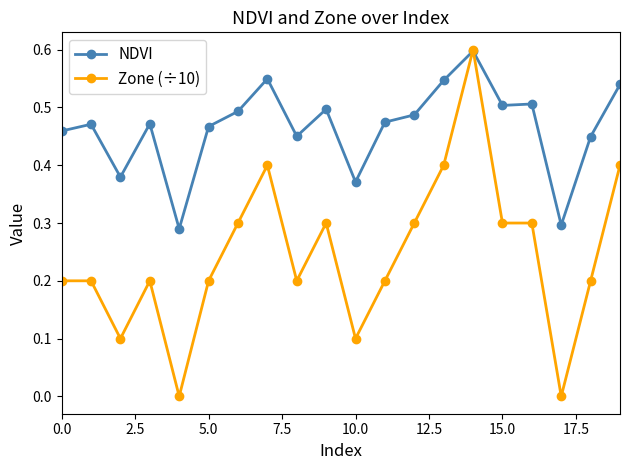

What is the maximum value shown in the chart?

0.6